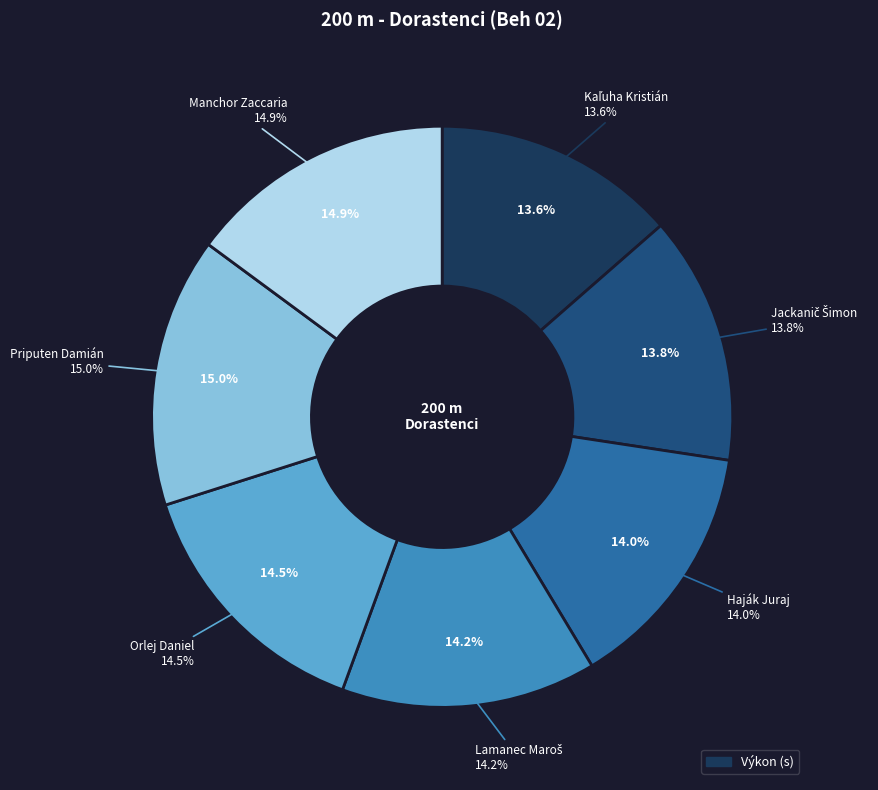

To the nearest percent, what percentage of the pie is Haják Juraj?

14%